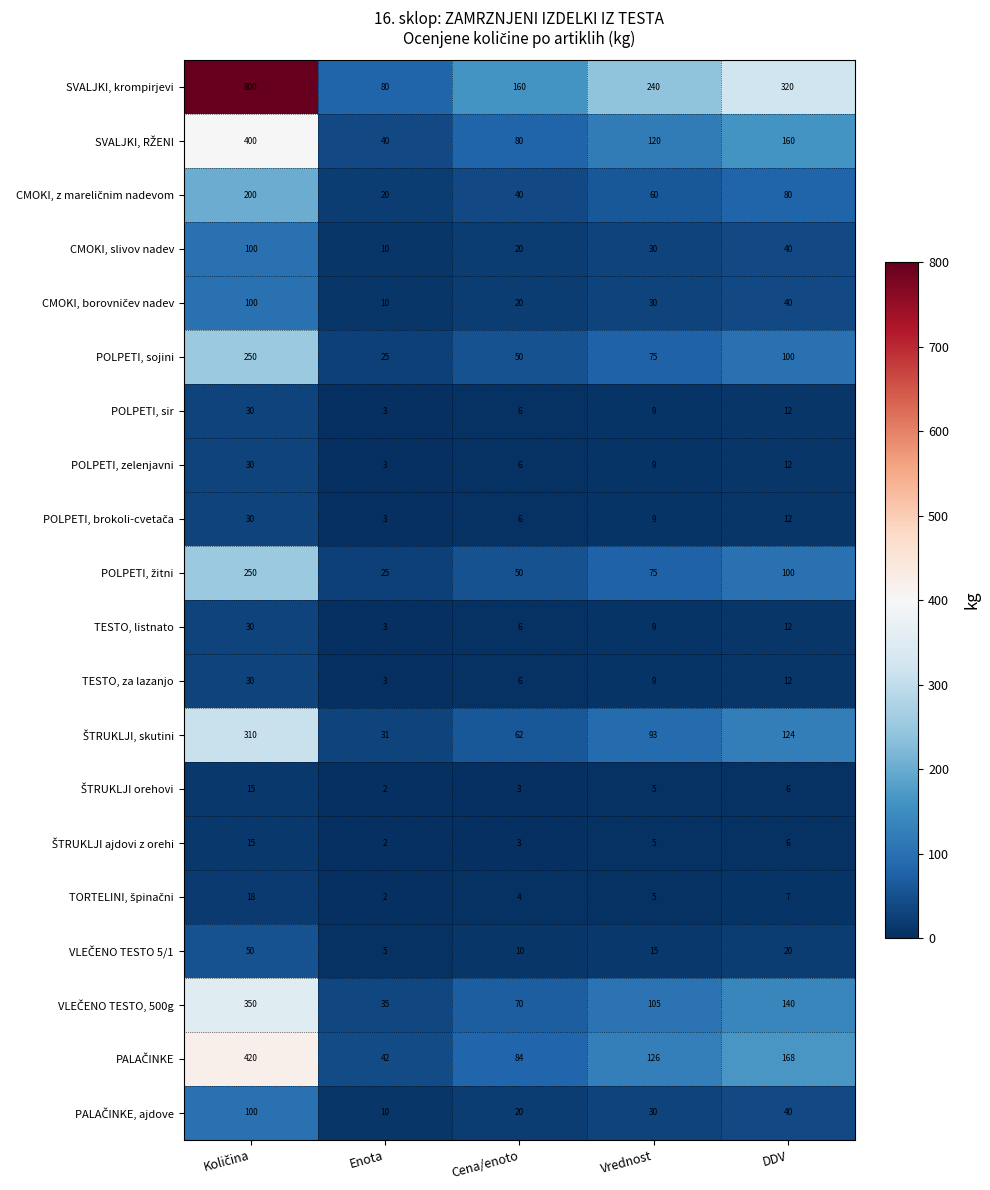

Which series changed the most between Vrednost and DDV?

SVALJKI, krompirjevi